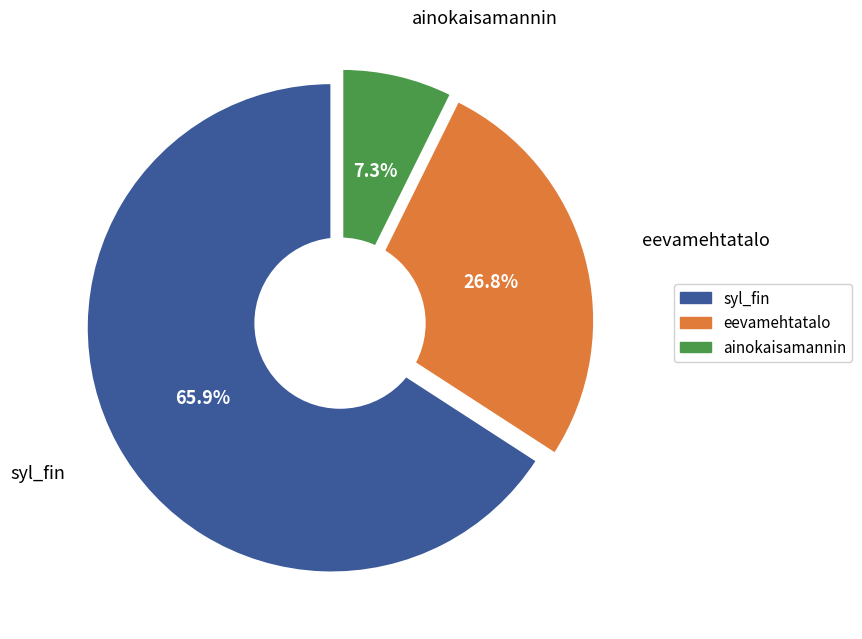

Is it true that syl_fin is 66% of the pie?

True